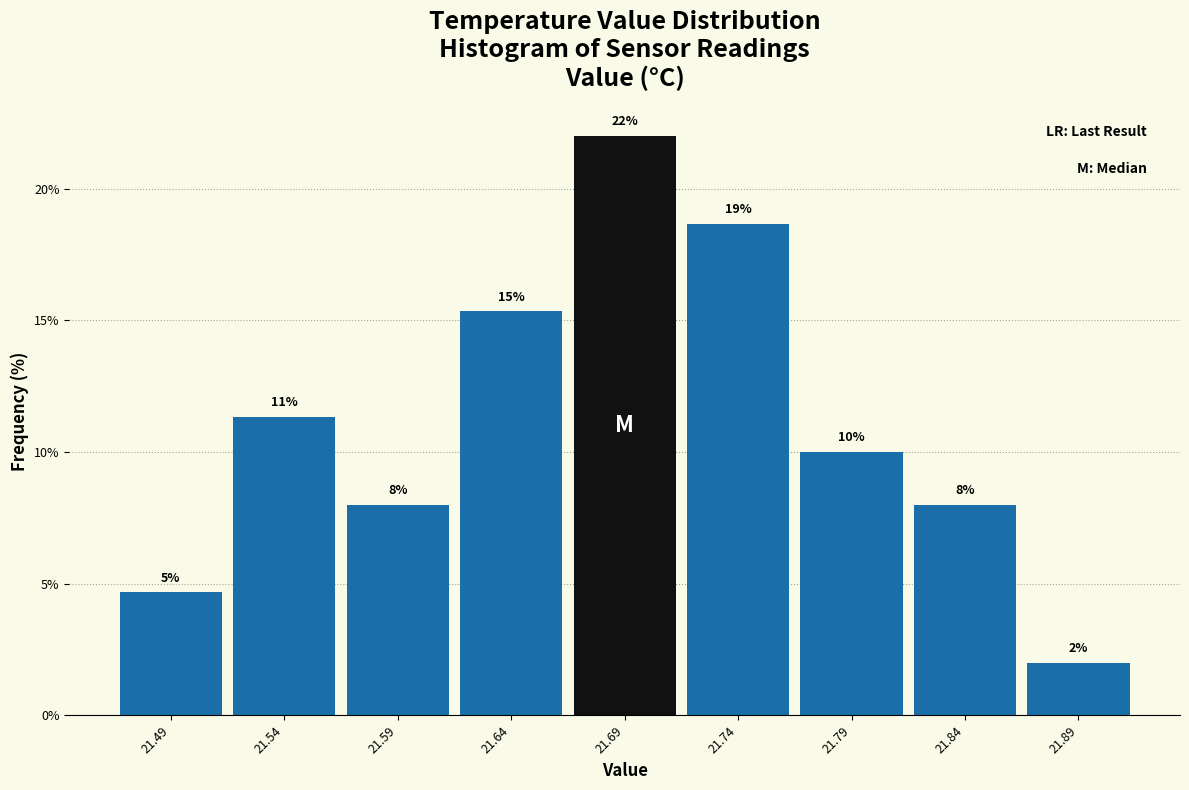

Which range on the x-axis has the tallest bar?

21.665 to 21.715